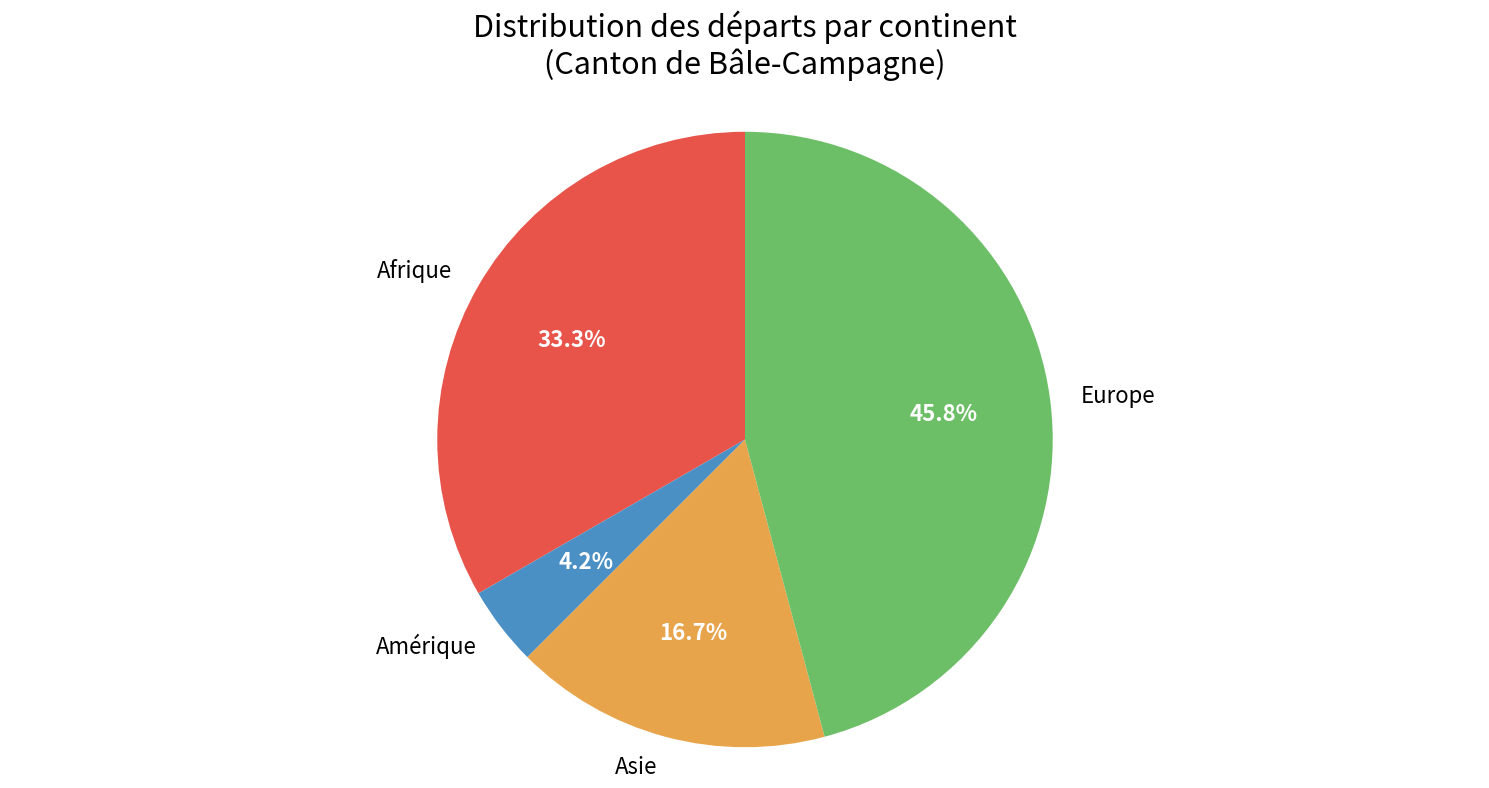

Which has a higher value, Europe or Amérique?

Europe